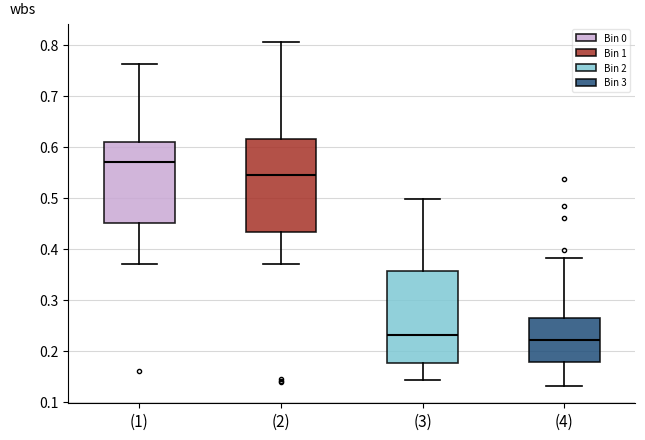

Reading left to right, transcribe this box plot: for each box, give where its median line is, the range the box spans, and where its two whiskers end, as read against the y-axis. The values are not printed on the chart, so give them approximately, as read against the axis.

(1): median 0.57, box 0.45 to 0.61, whiskers 0.37 to 0.76
(2): median 0.54, box 0.43 to 0.62, whiskers 0.37 to 0.81
(3): median 0.23, box 0.18 to 0.36, whiskers 0.14 to 0.50
(4): median 0.22, box 0.18 to 0.26, whiskers 0.13 to 0.38